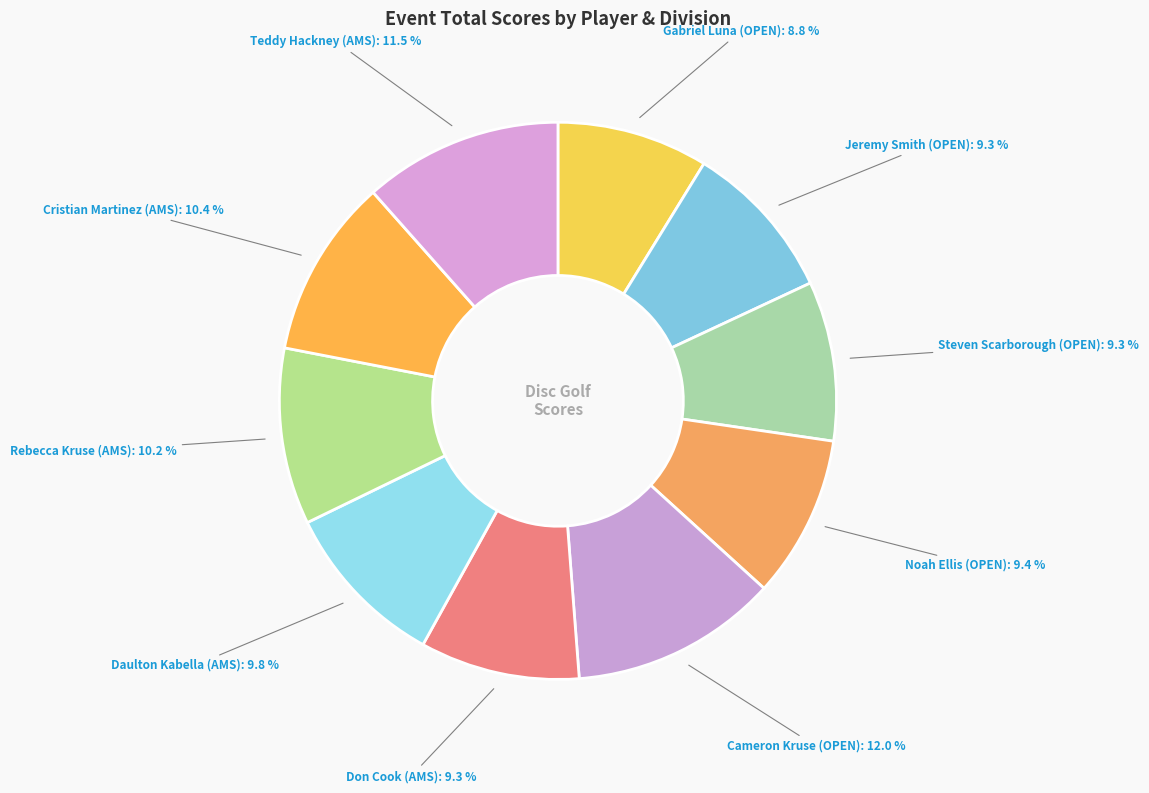

Count the number of slices in the pie.

10